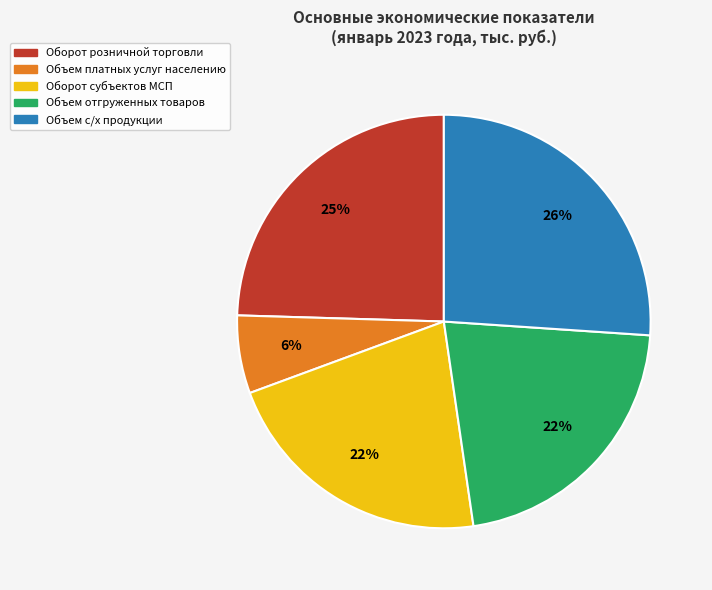

Does any single category account for the majority?

No